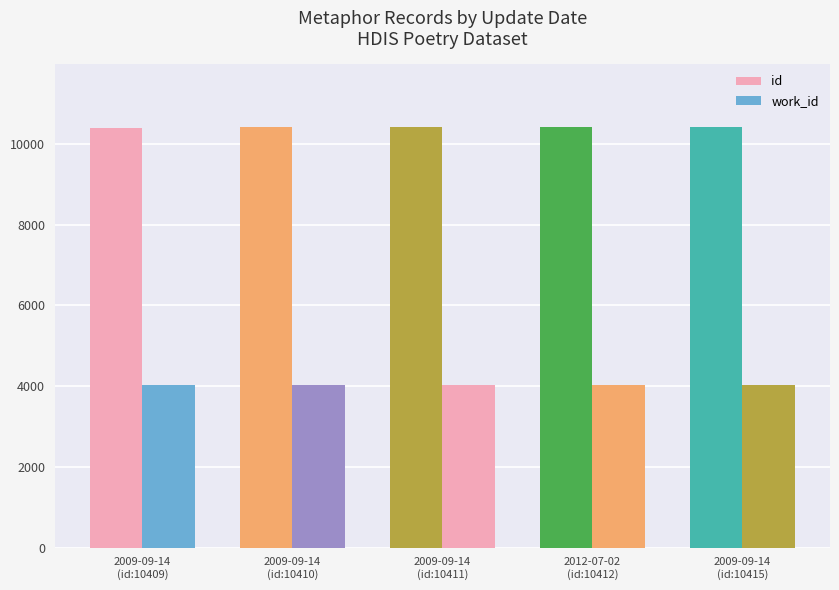

What position from the right is 2009-09-14
(id:10410)?

4